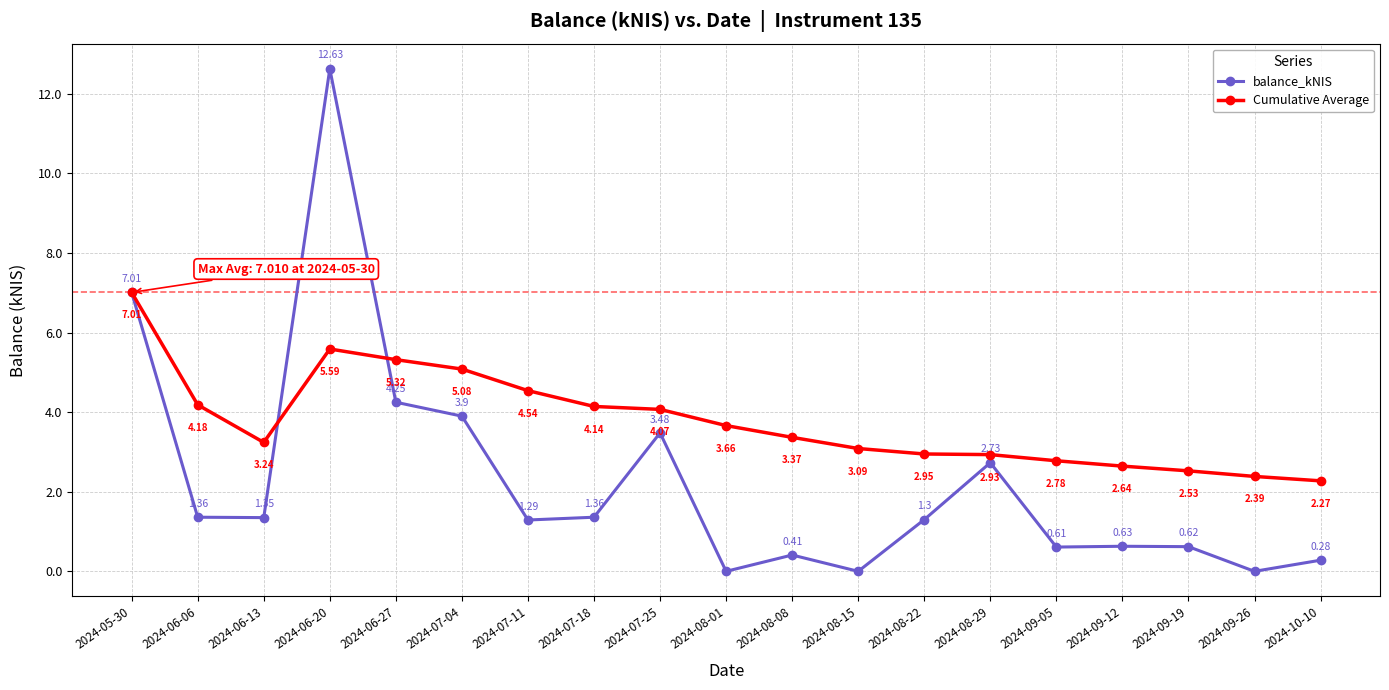

At which category is the sum across all series the highest?

2024-06-20